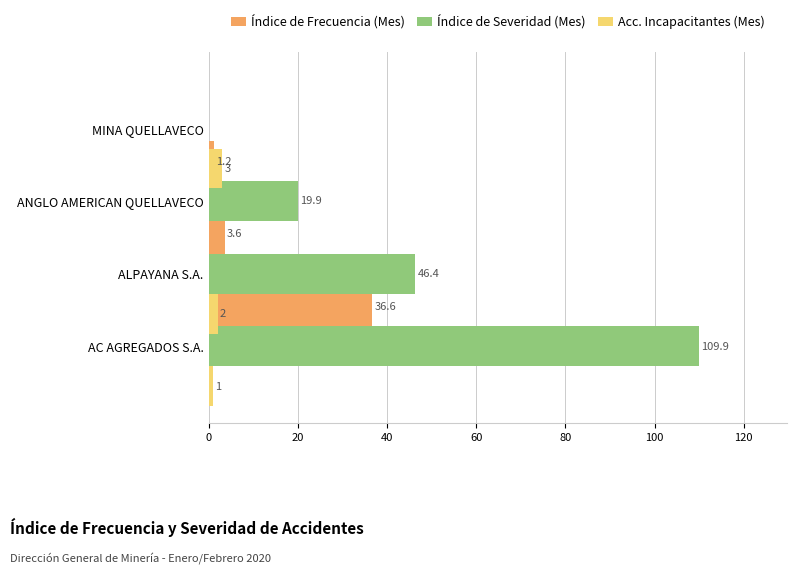

How many values in the Índice de Severidad (Mes) series exceed 46?

2